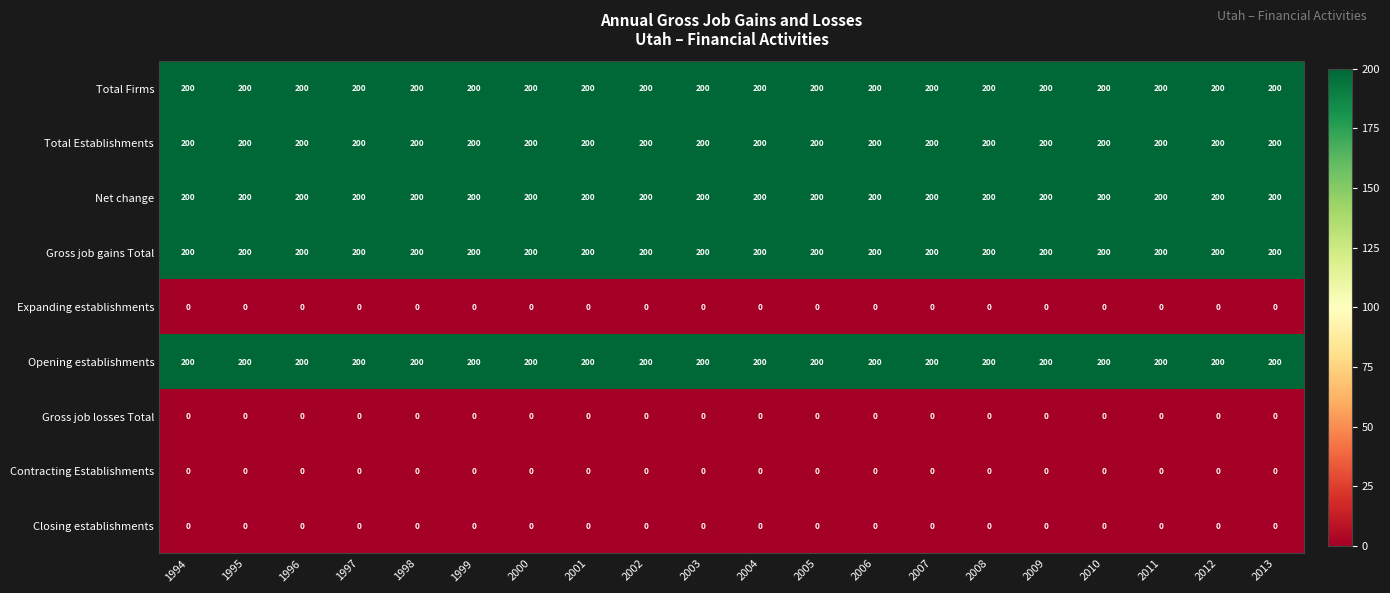

What is the sum of all Gross job gains Total values?

4000